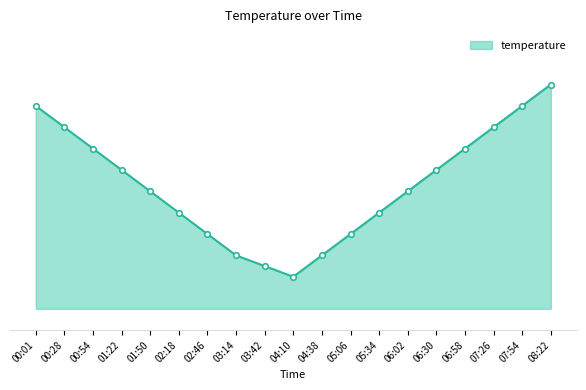

True or false: there are more than 2 points higher than both neighbors.

False